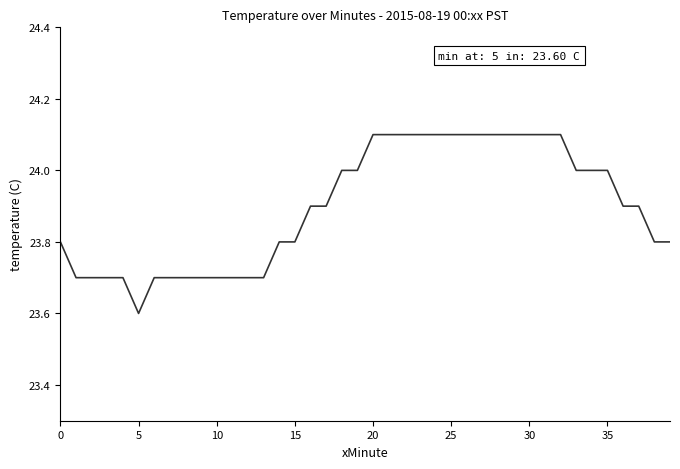

What is the minimum value shown in the chart?

23.6